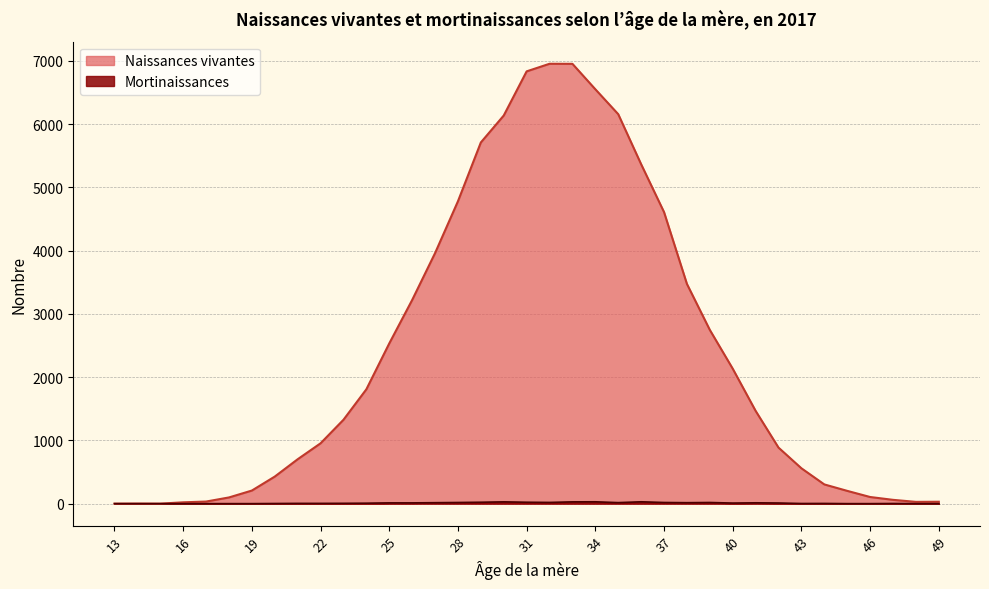

At which label does Naissances vivantes reach its minimum?

13